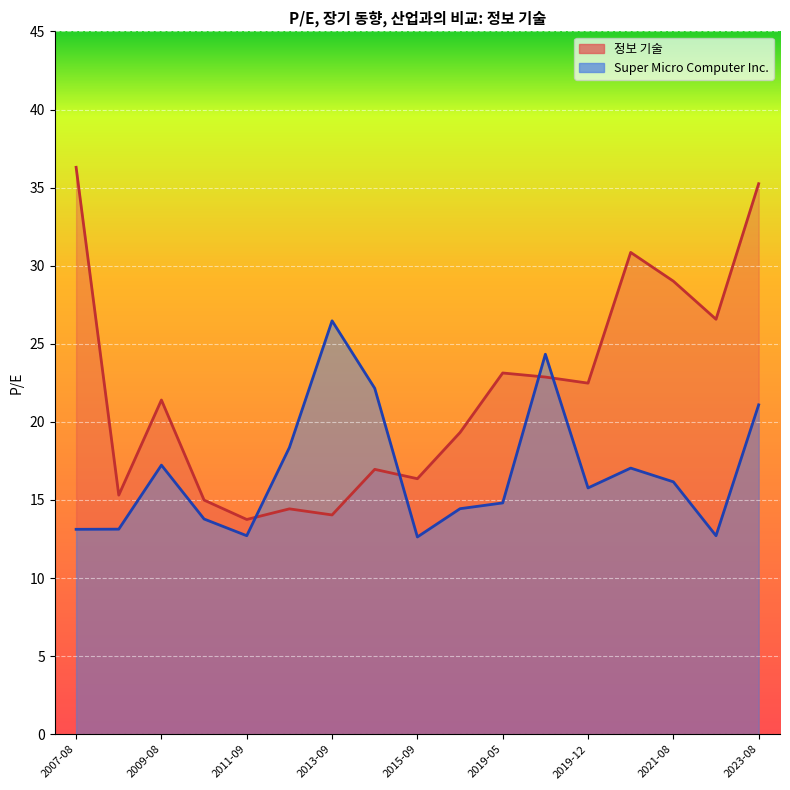

The value of Super Micro Computer Inc. at 2019-05-17 is 14.8. True or false?

True